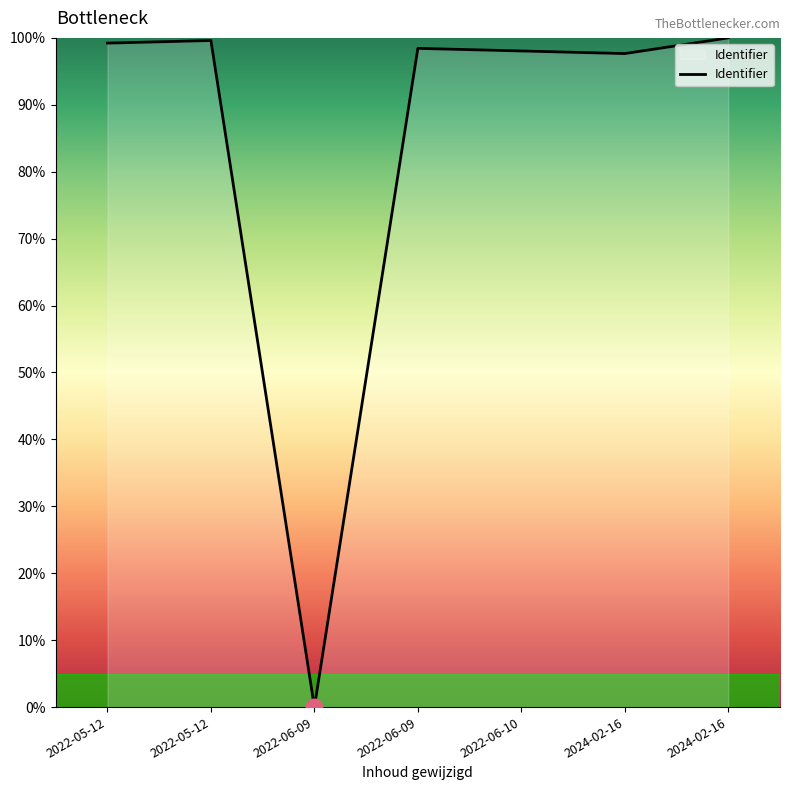

Reading right to left, what are all the values shown in this chart?

2024-02-16=100.0	2024-02-16=97.7	2022-06-10=98.0	2022-06-09=98.4	2022-06-09=0.0	2022-05-12=99.6	2022-05-12=99.2